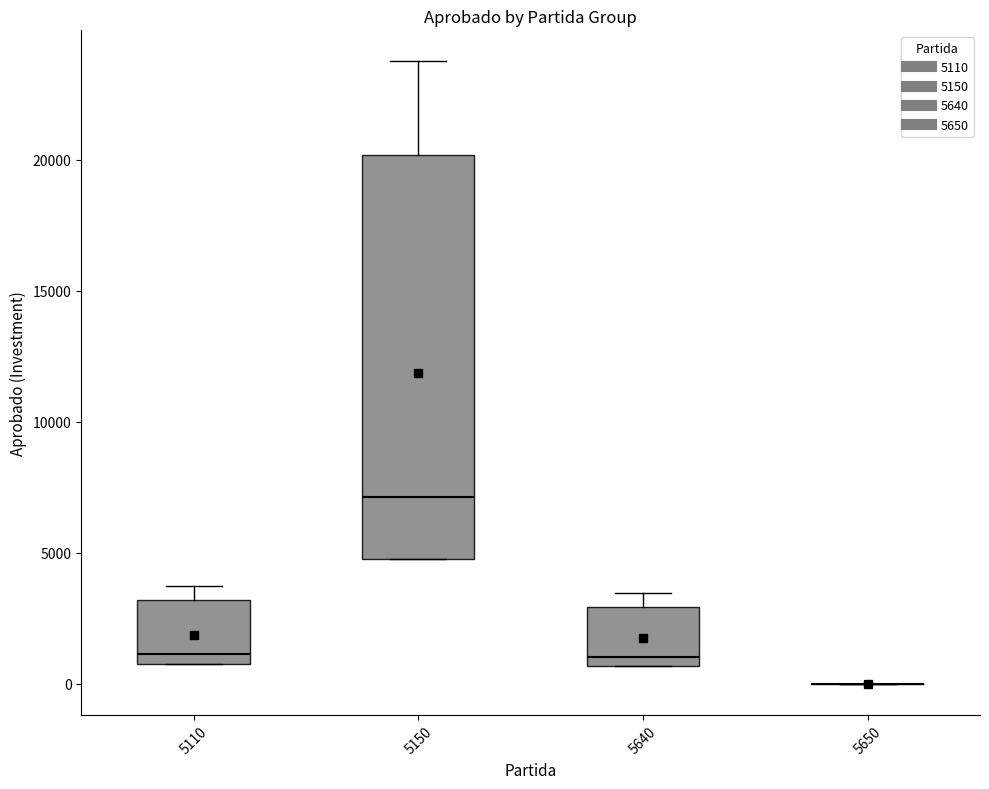

Reading left to right, transcribe this box plot: for each box, give where its median line is, the range the box spans, and where its two whiskers end, as read against the y-axis. The values are not printed on the chart, so give them approximately, as read against the axis.

5110: median 1000 (just above the box's lower edge), box 1000 to 3000, whiskers 1000 to 4000
5150: median 7000, box 5000 to 20000, whiskers 5000 to 24000
5640: median 1000, box 500 to 3000, whiskers 500 to 3500
5650: box collapsed to a line at 0, whiskers 0 to 0